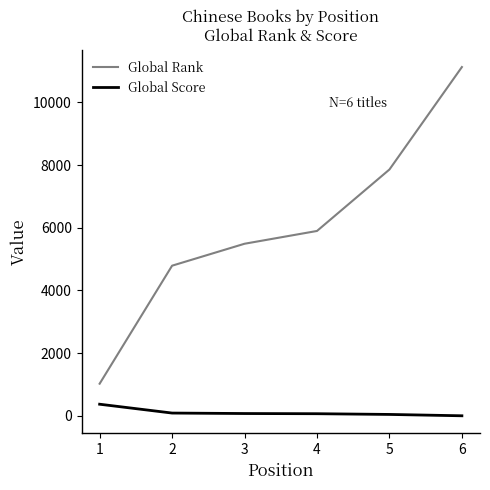

What is the difference between the maximum and minimum values in the Global Score series?

369